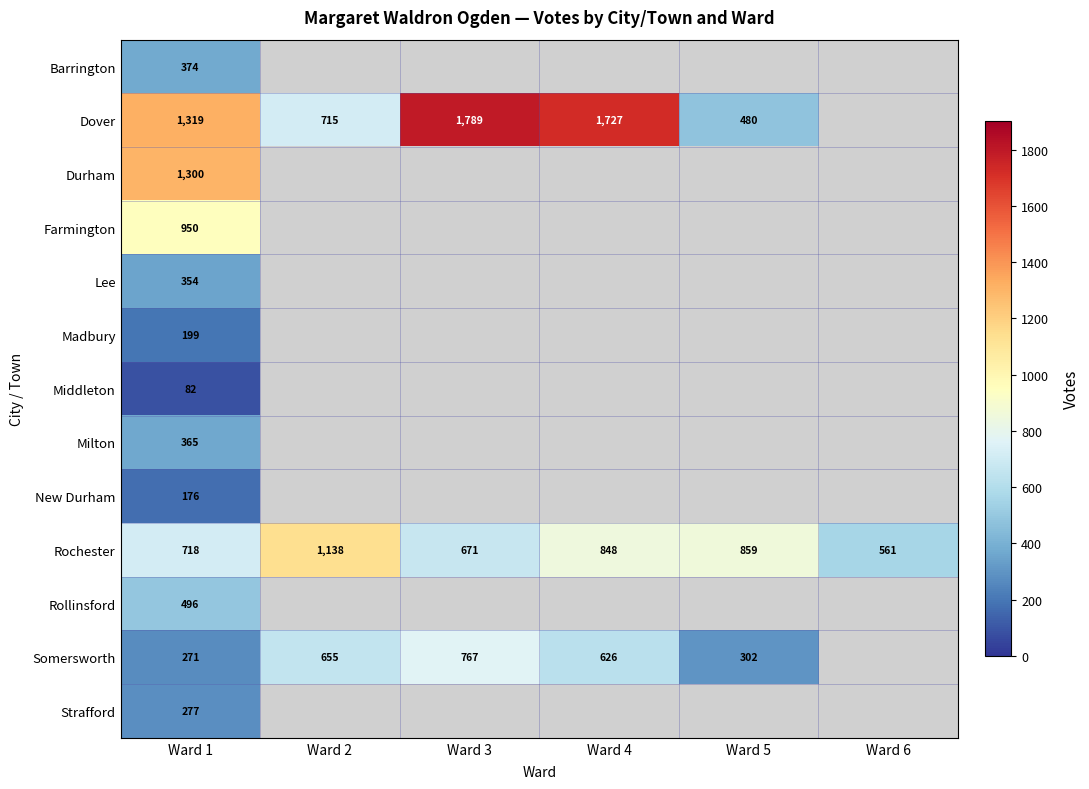

What is the spread (max minus min) of values at Ward 1?

1237